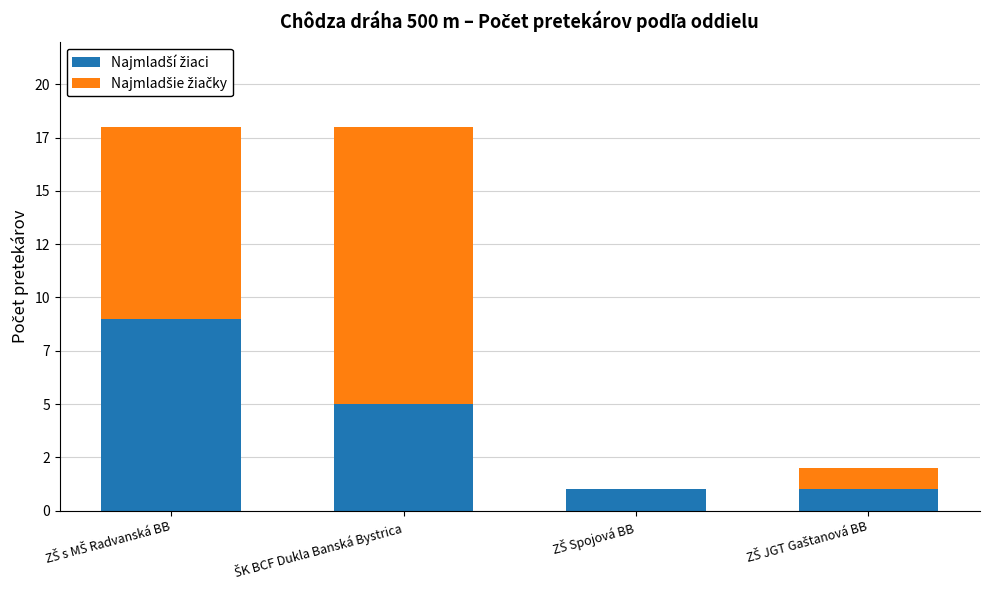

Between ZŠ s MŠ Radvanská BB and ZŠ Spojová BB, which is larger?

ZŠ s MŠ Radvanská BB